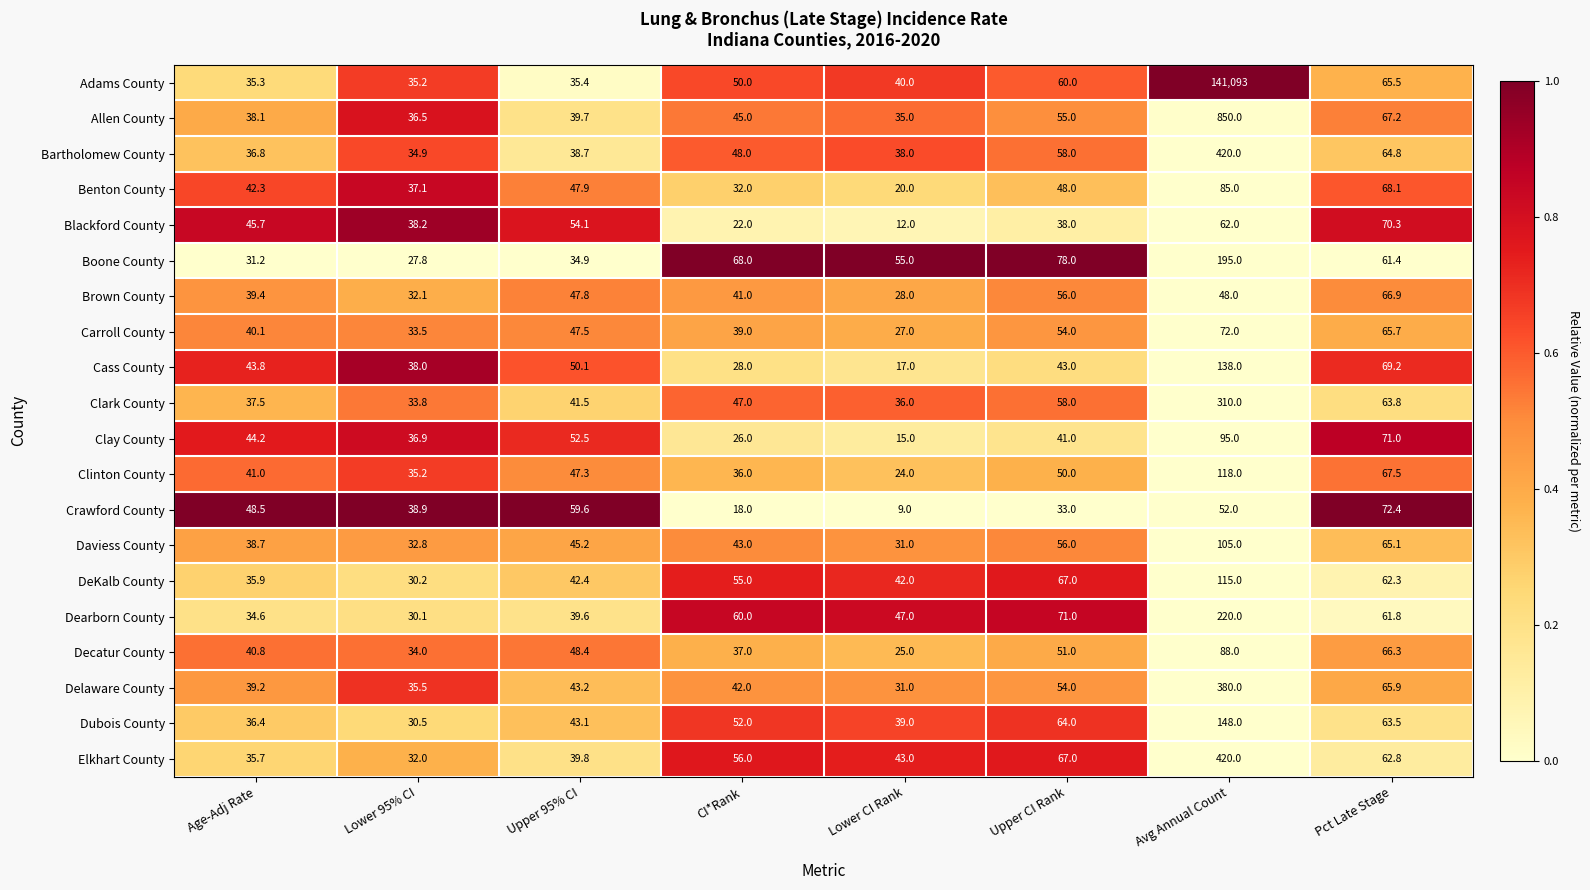

What is the spread (max minus min) of values at Pct Late Stage?

11.0